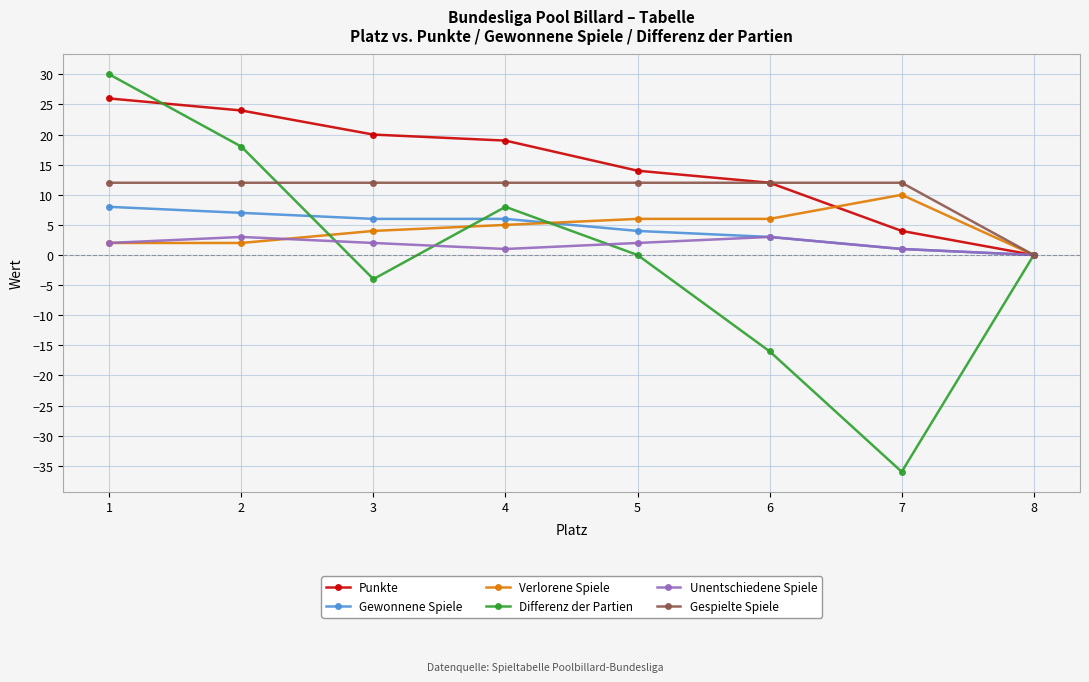

Reading right to left, what are all the values shown in this chart?

Punkte: 0	4	12	14	19	20	24	26
Gewonnene Spiele: 0	1	3	4	6	6	7	8
Verlorene Spiele: 0	10	6	6	5	4	2	2
Differenz der Partien: 0	-36	-16	0	8	-4	18	30
Unentschiedene Spiele: 0	1	3	2	1	2	3	2
Gespielte Spiele: 0	12	12	12	12	12	12	12